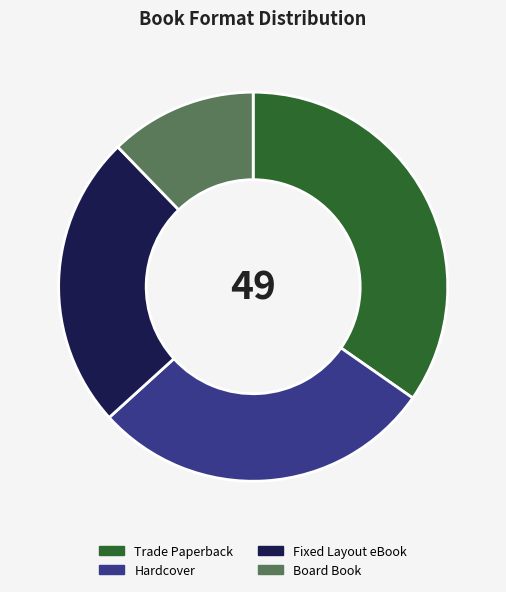

Combined, do Fixed Layout eBook and Trade Paperback account for over 50%?

Yes